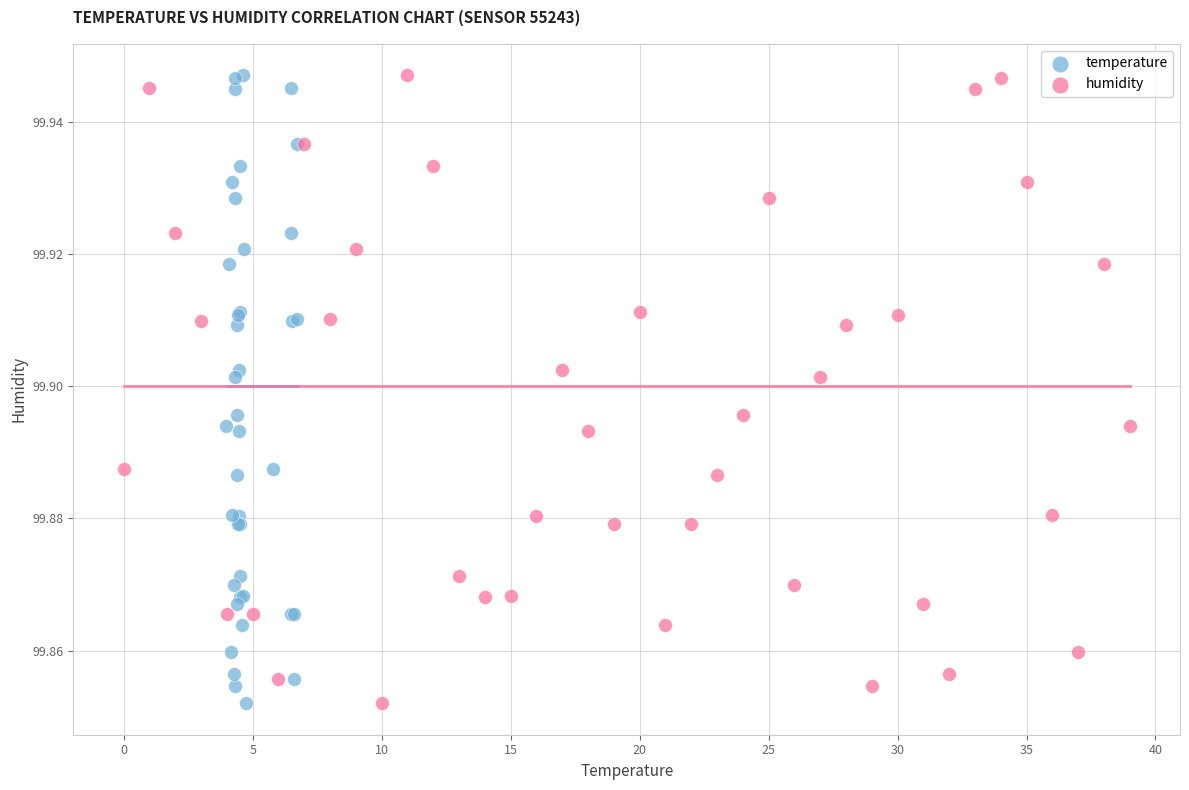

What are all the series names shown in the legend?

temperature, humidity